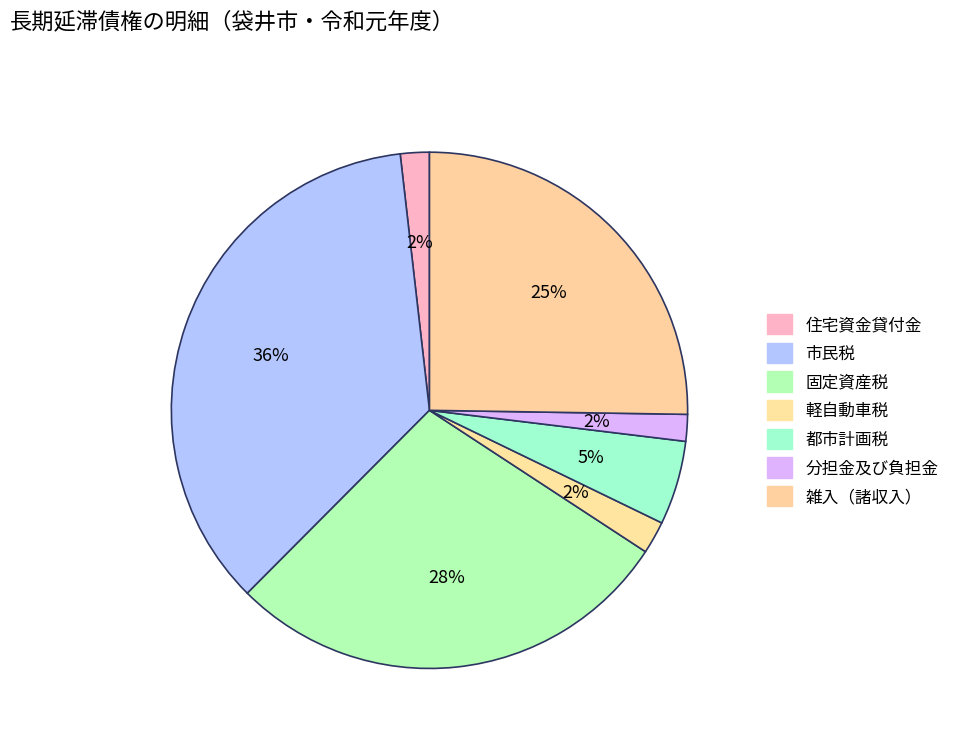

How many slices are in this pie chart?

7